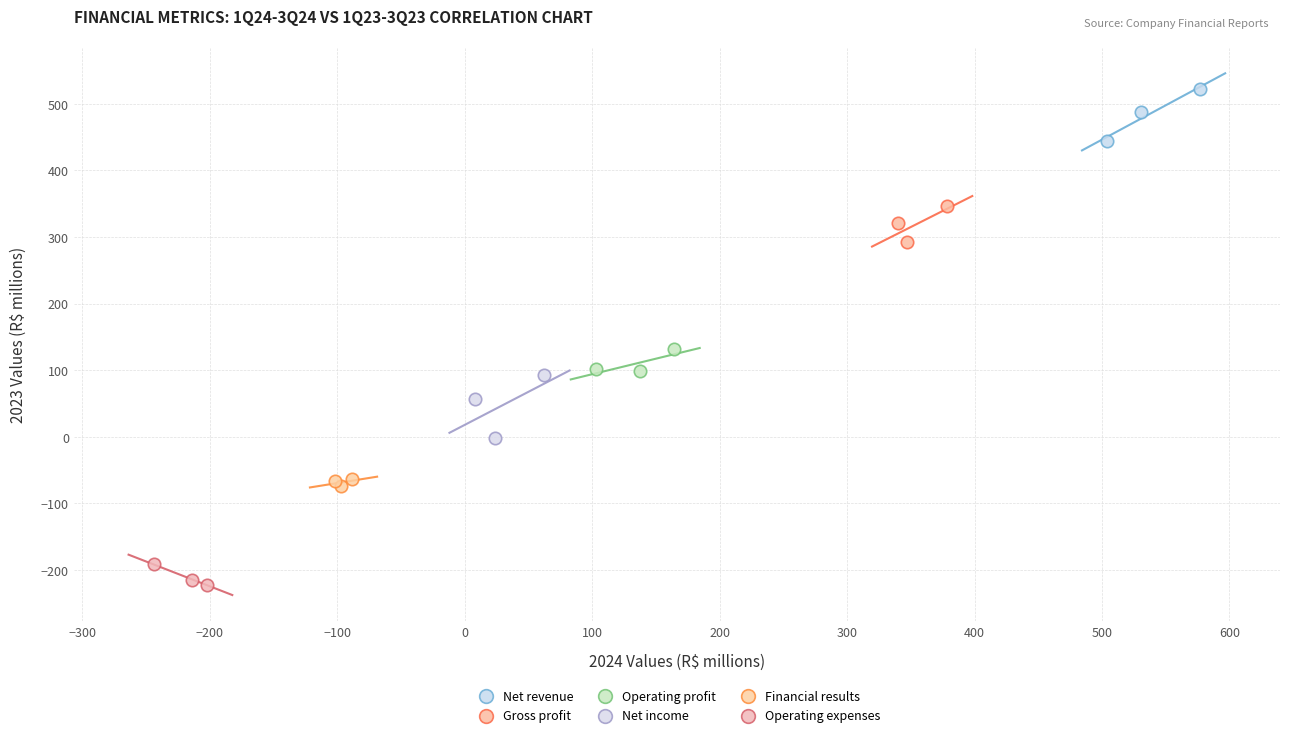

Which series reaches the maximum Y coordinate?

Net revenue